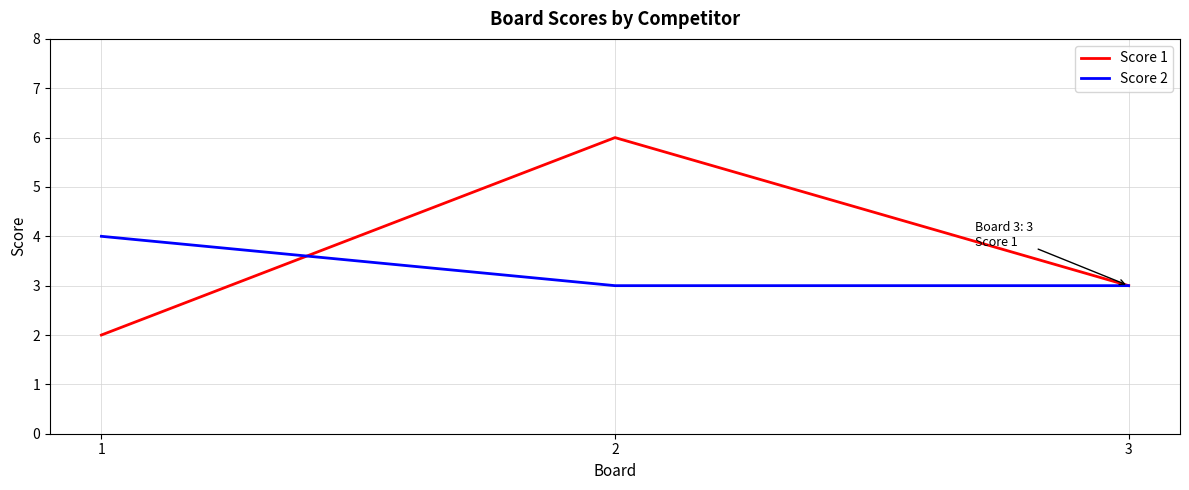

What is the sum of all Score 1 values?

11